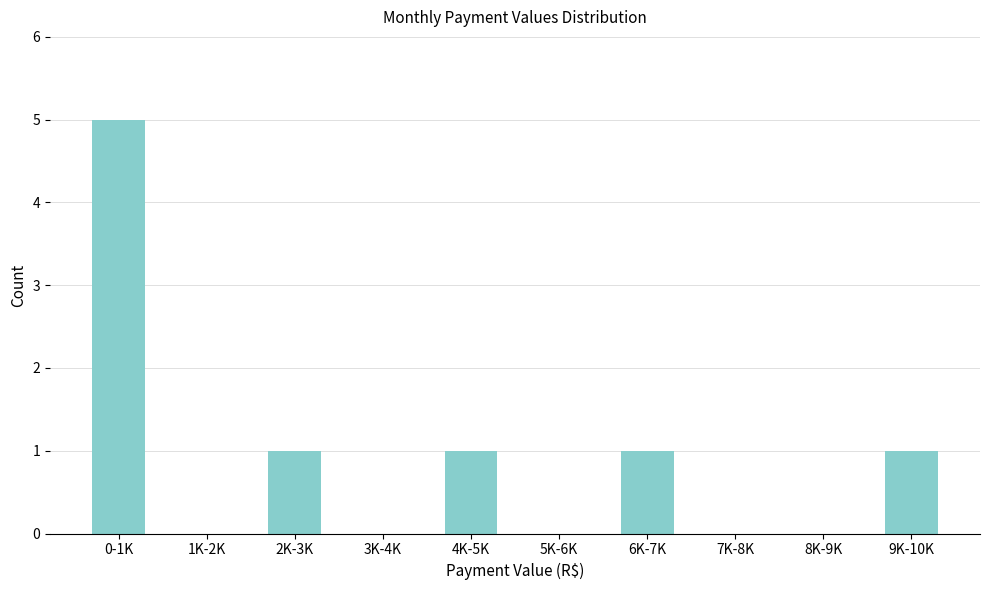

Reading left to right, what are all the values shown in this chart?

0-1K=5	1K-2K=0	2K-3K=1	3K-4K=0	4K-5K=1	5K-6K=0	6K-7K=1	7K-8K=0	8K-9K=0	9K-10K=1